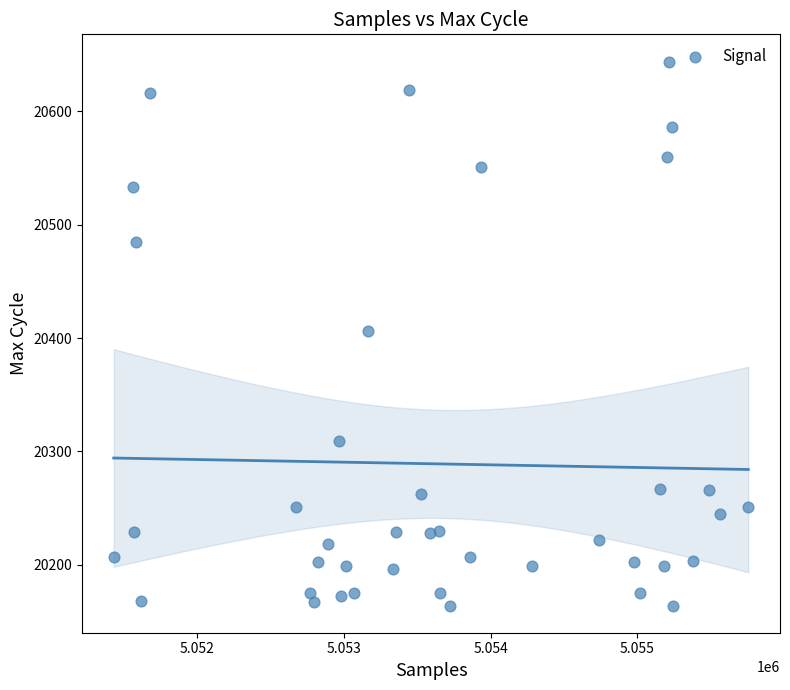

What is the range of X values (max minus min)?

4328